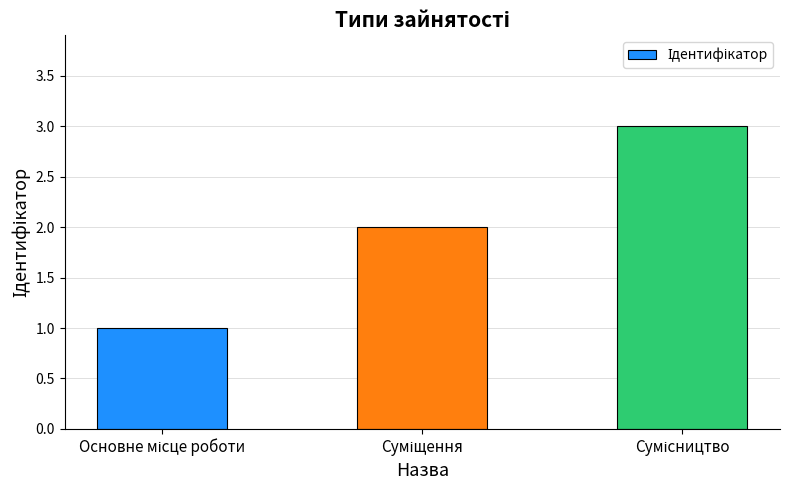

Are the bars horizontal?

No